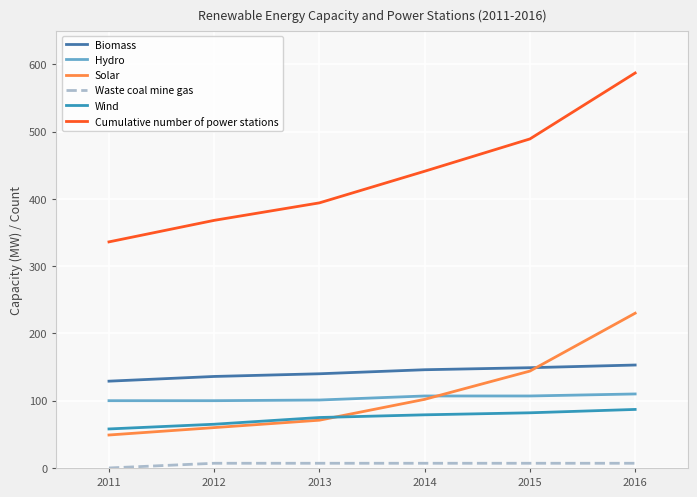

The Hydro series shows 107 at 2015. True or false?

True